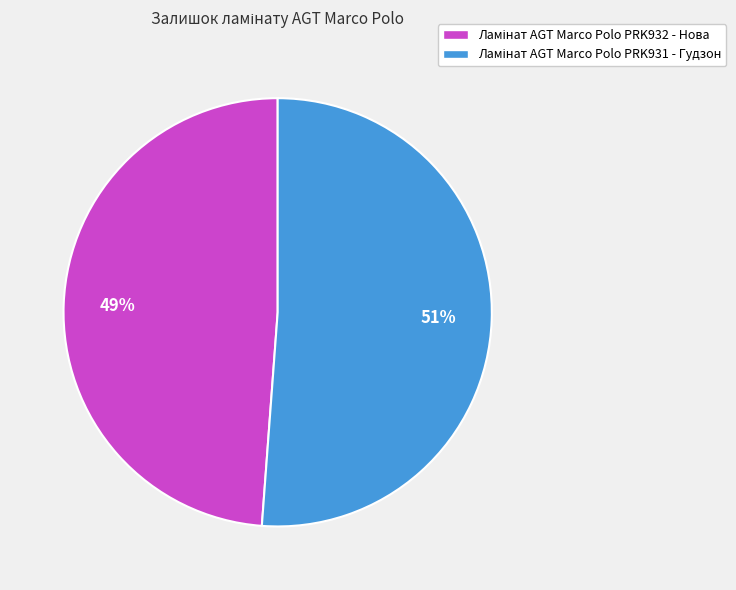

Count the number of slices in the pie.

2